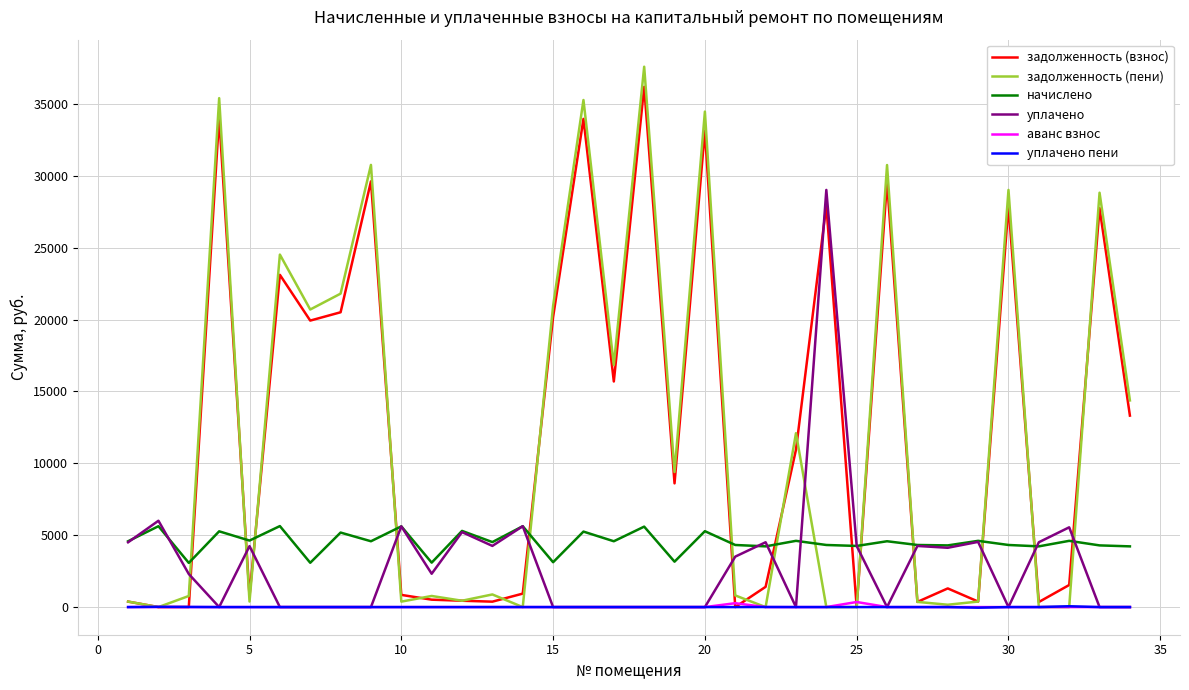

What is the highest value of the задолженность (взнос) series?

36192.3